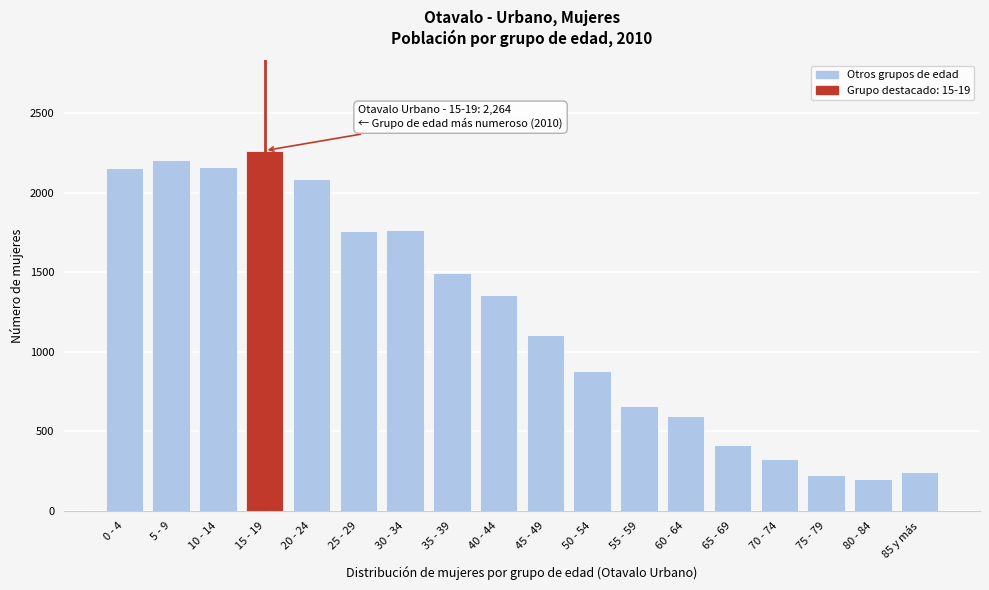

What is the label of the 11th bar from the left?

50 - 54